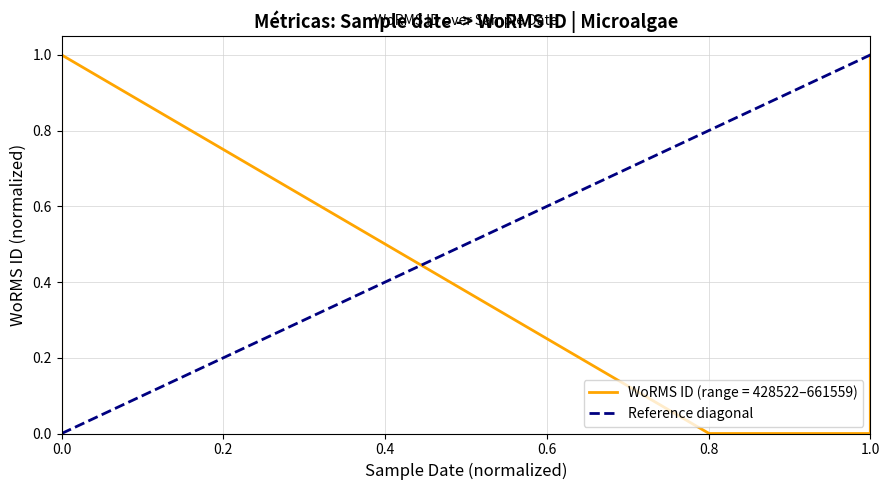

What is the value of the 2nd point from the left?

1